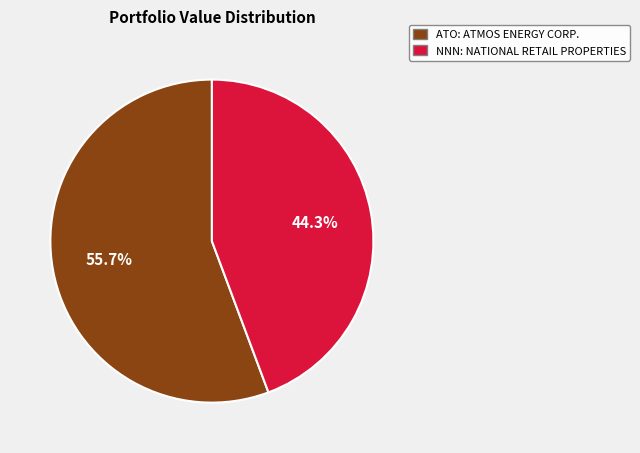

Does any single category account for the majority?

Yes